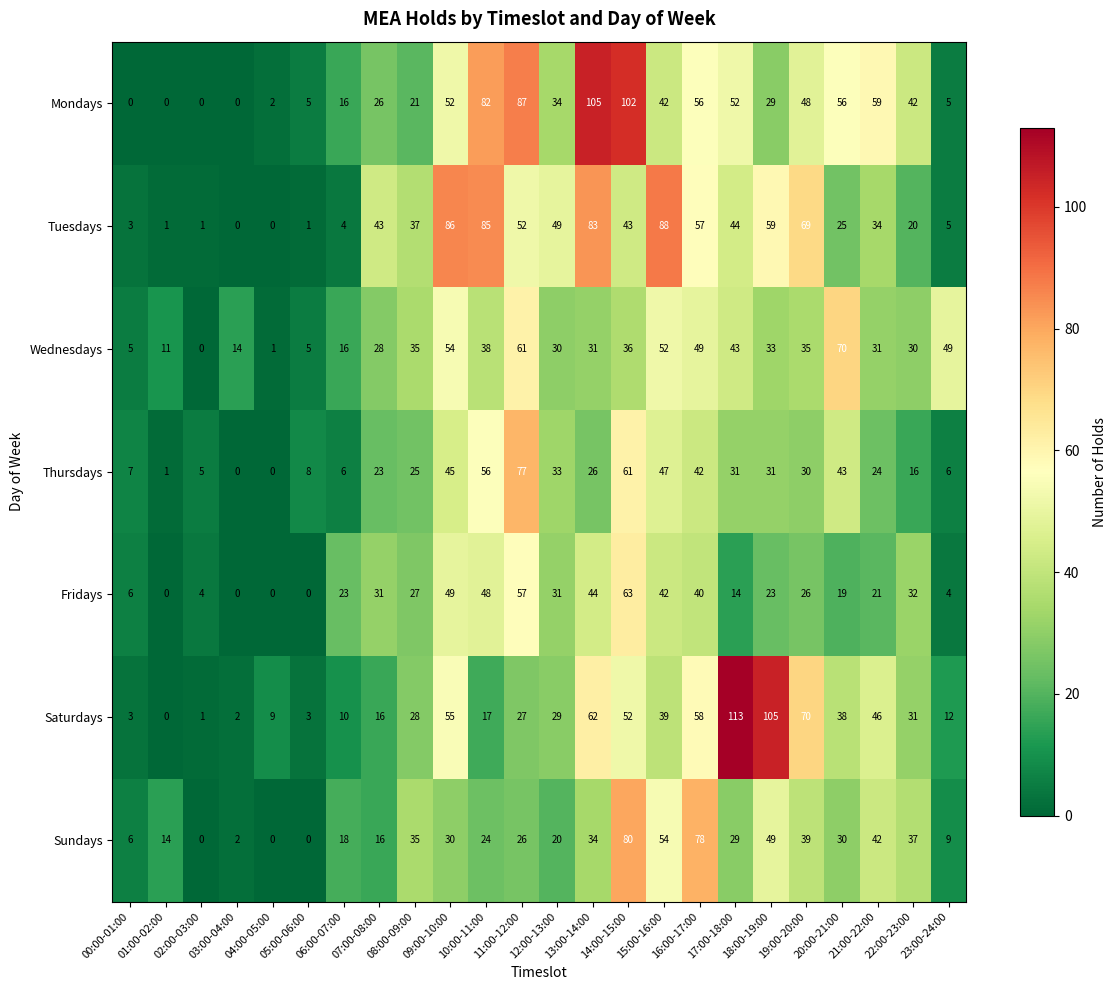

At which category is the sum across all series the highest?

14:00-15:00